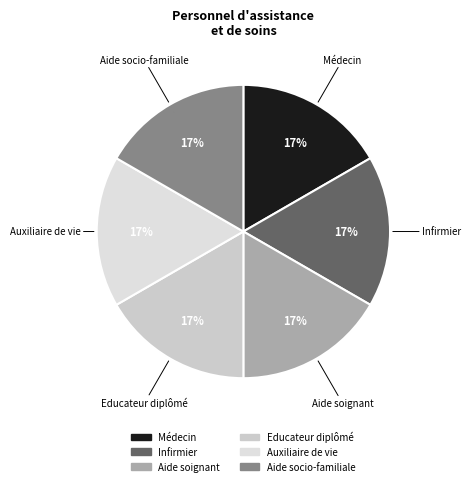

How many segments does this pie chart have?

6